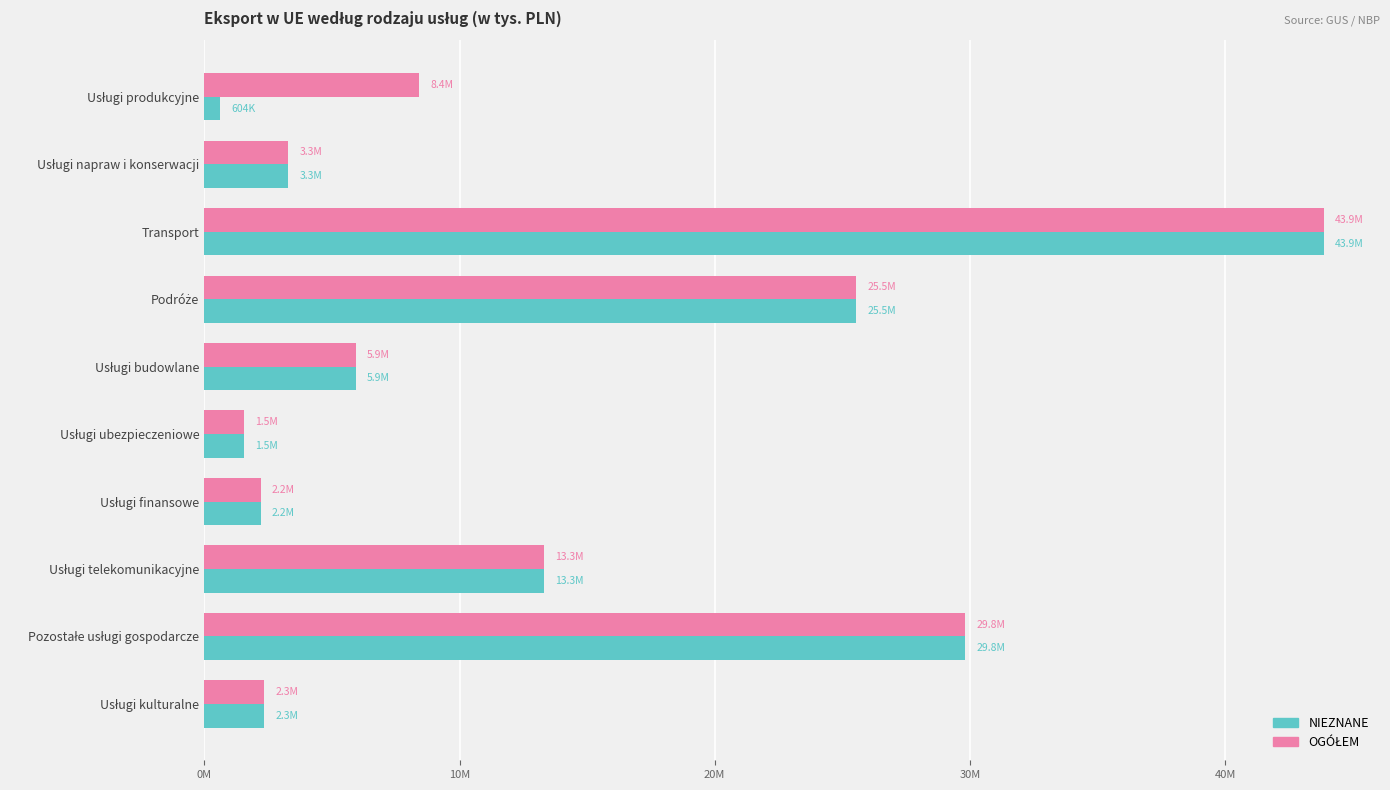

What is the average value of the NIEZNANE series?

12842947.8